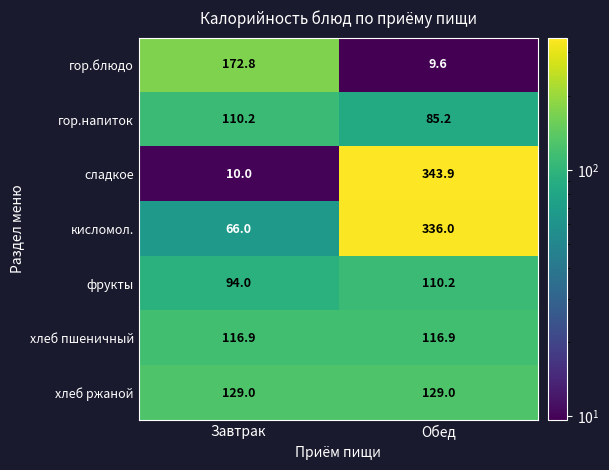

At which category is the sum across all series the highest?

Обед